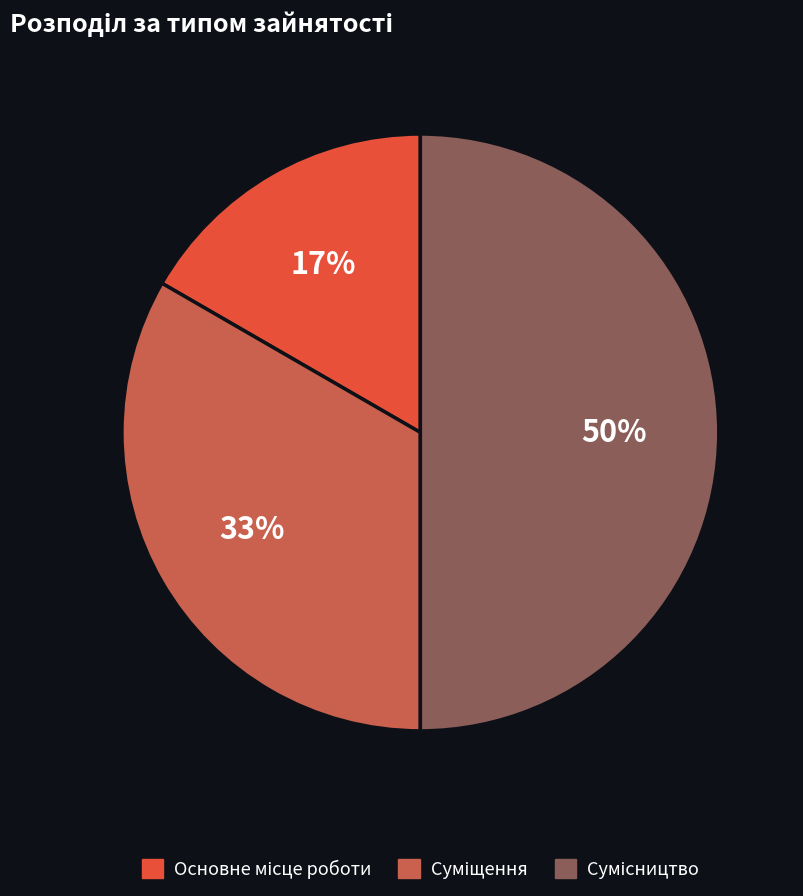

To the nearest percent, what is the difference between the largest and smallest slice percentages?

33%